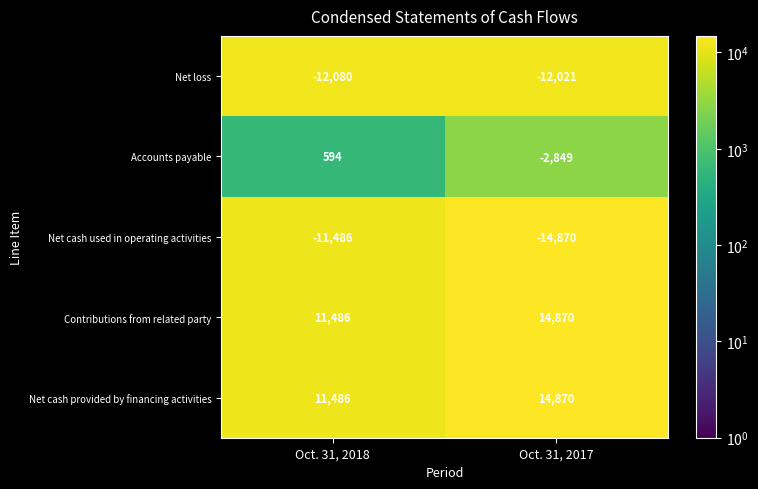

Reading left to right, what are all the values shown in this chart?

Net loss: -12080	-12021
Accounts payable: 594	-2849
Net cash used in operating activities: -11486	-14870
Contributions from related party: 11486	14870
Net cash provided by financing activities: 11486	14870